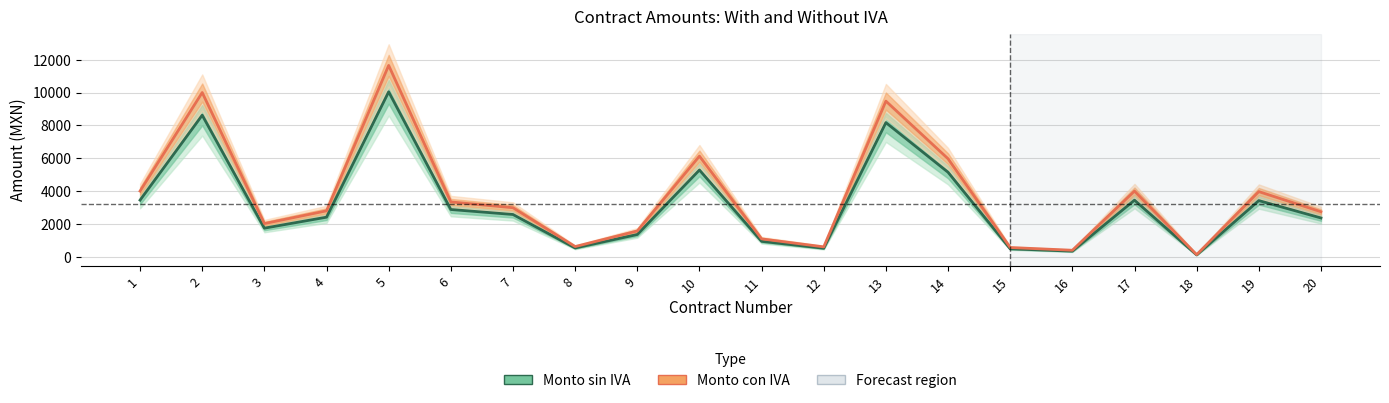

What is the smallest value displayed?

113.8